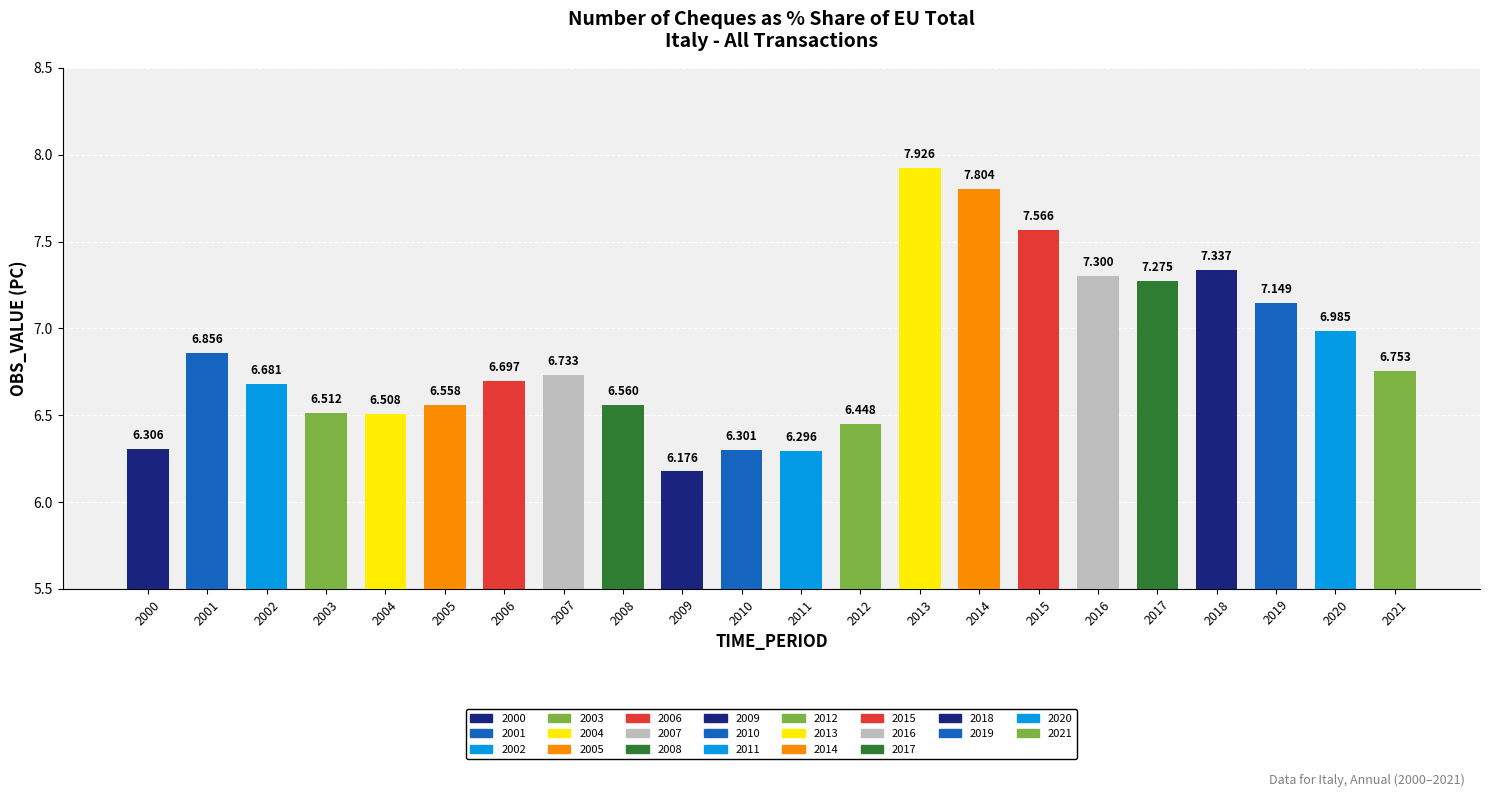

Rank the categories by value from highest to lowest.

2013, 2014, 2015, 2018, 2016, 2017, 2019, 2020, 2001, 2021, 2007, 2006, 2002, 2008, 2005, 2003, 2004, 2012, 2000, 2010, 2011, 2009